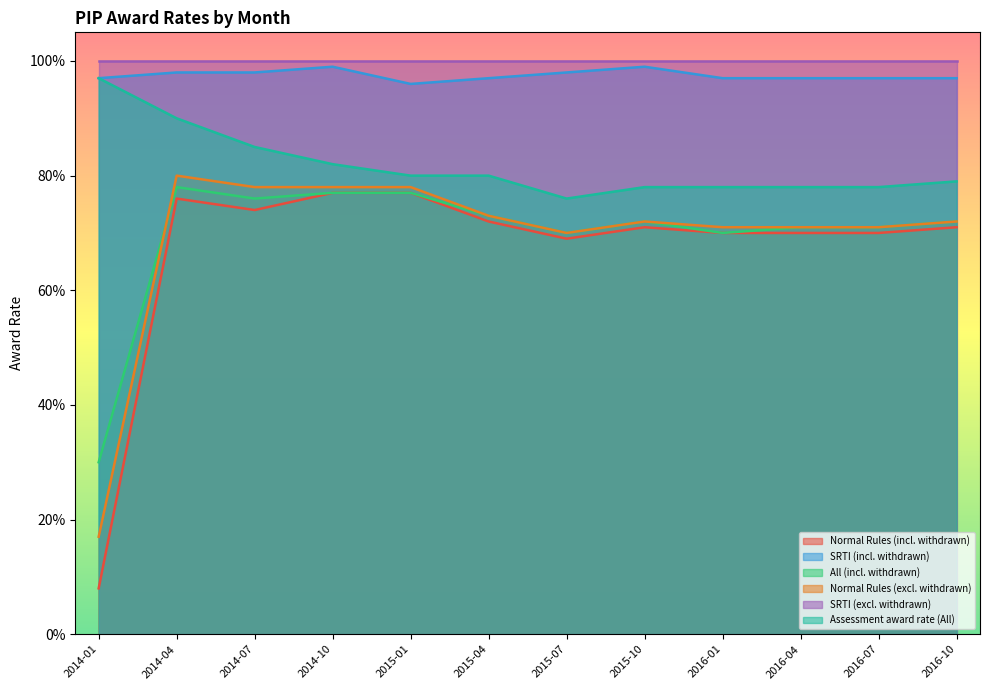

The SRTI (incl. withdrawn) series shows 0.3 at 2015-04. True or false?

False